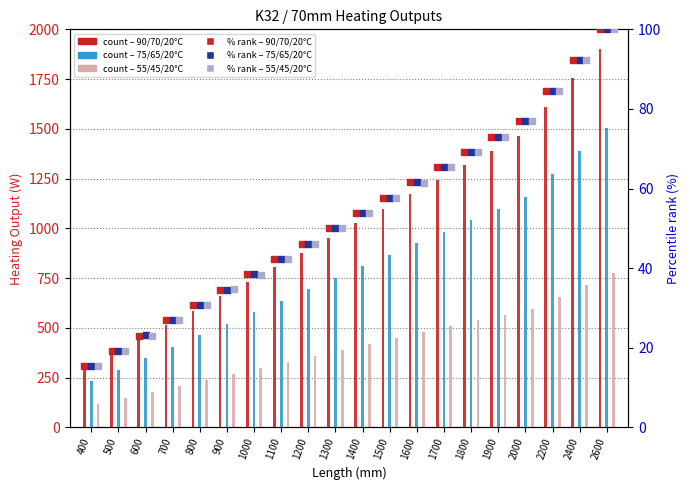

At which category is the sum across all series the highest?

2600